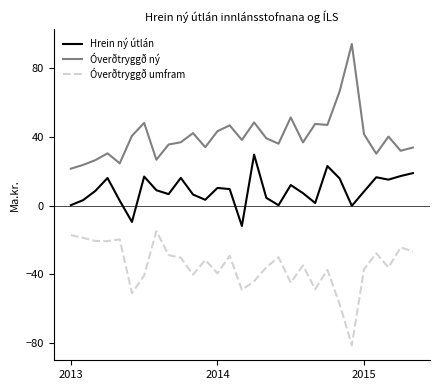

True or false: Óverðtryggð umfram and Óverðtryggð ný cross at least once.

False